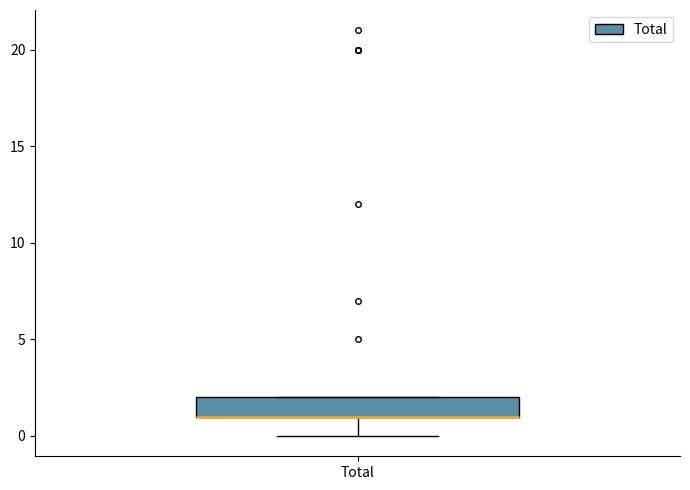

Transcribe this box plot: give where the median line is, the range the box spans, and where the two whiskers end, as read against the y-axis. The values are not printed on the chart, so give them approximately, as read against the axis.

median 1 (drawn on the box's lower edge), box 1 to 2, whiskers 0 to 2